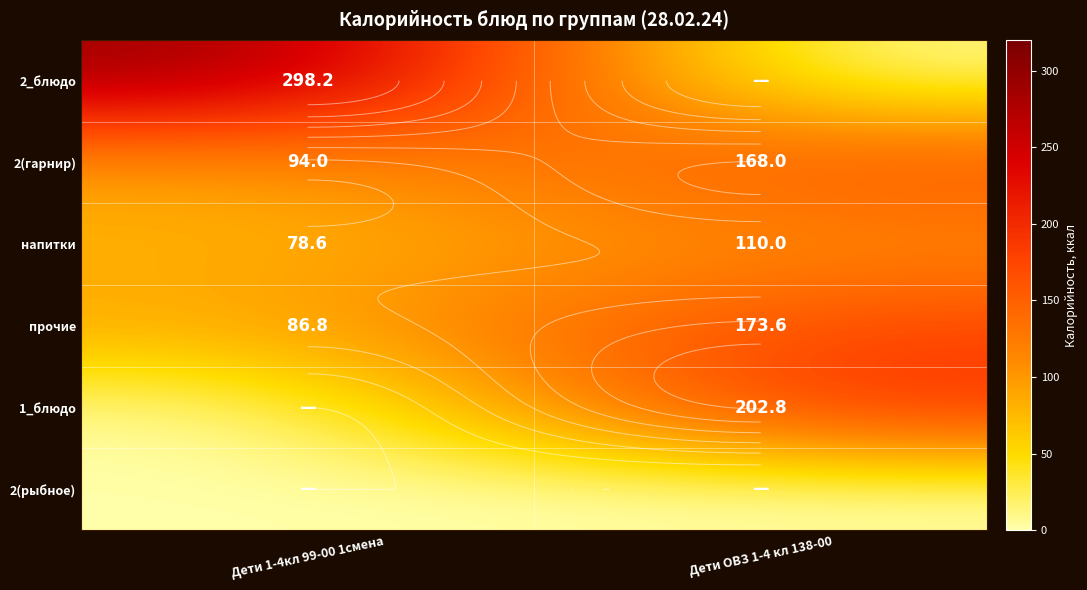

What is the sum of all 2_блюдо values?

298.2